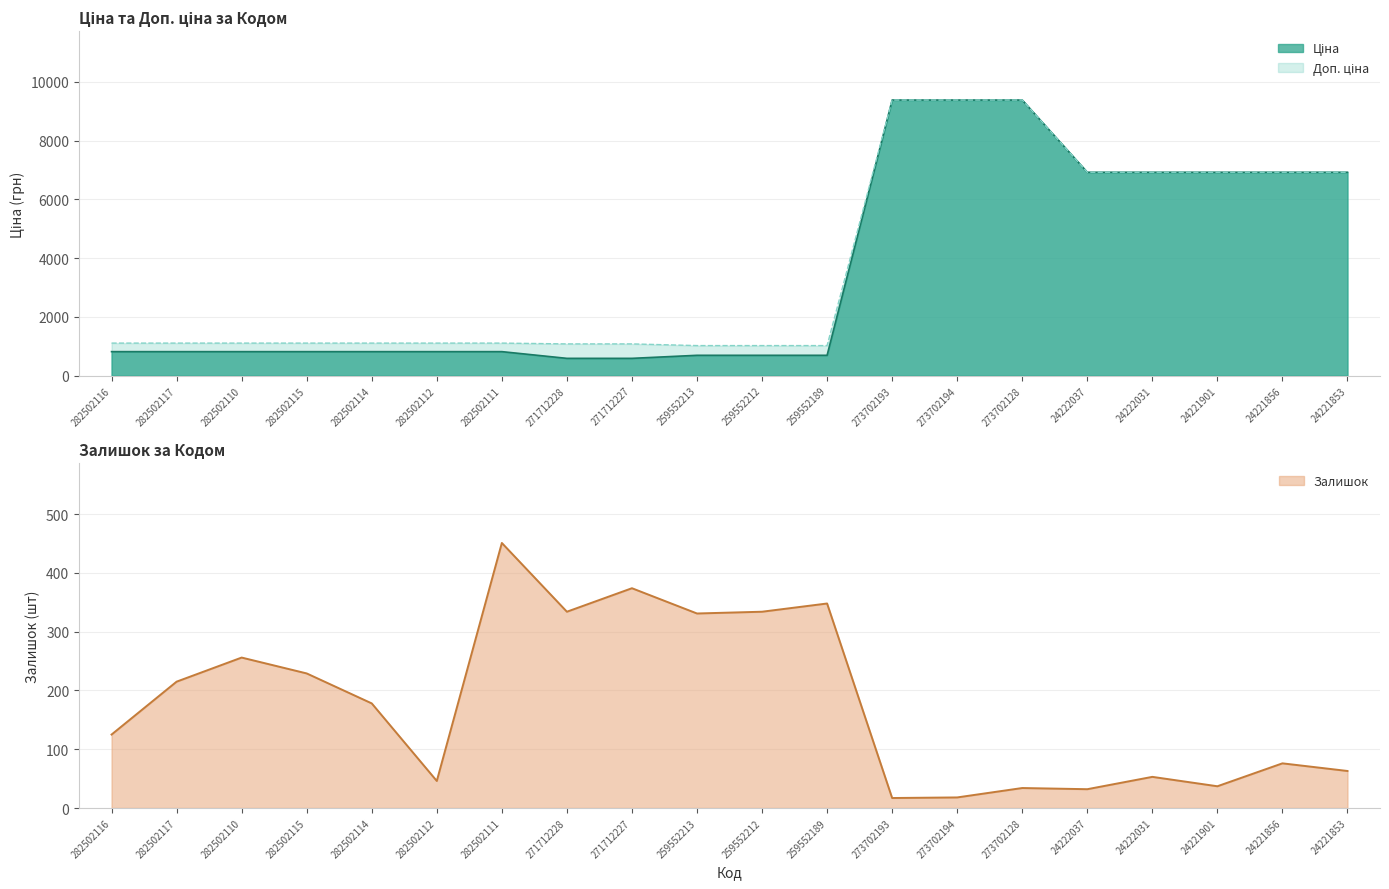

What position from the left is 259552213?

10